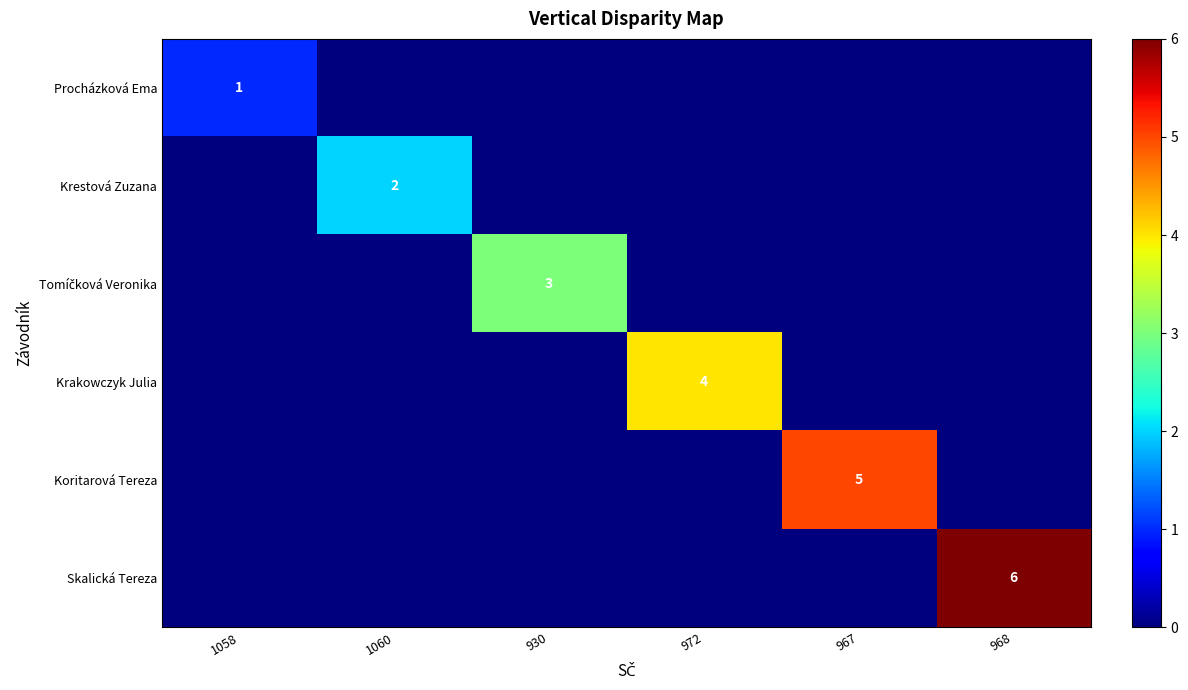

What is the total value across all series at 972?

4